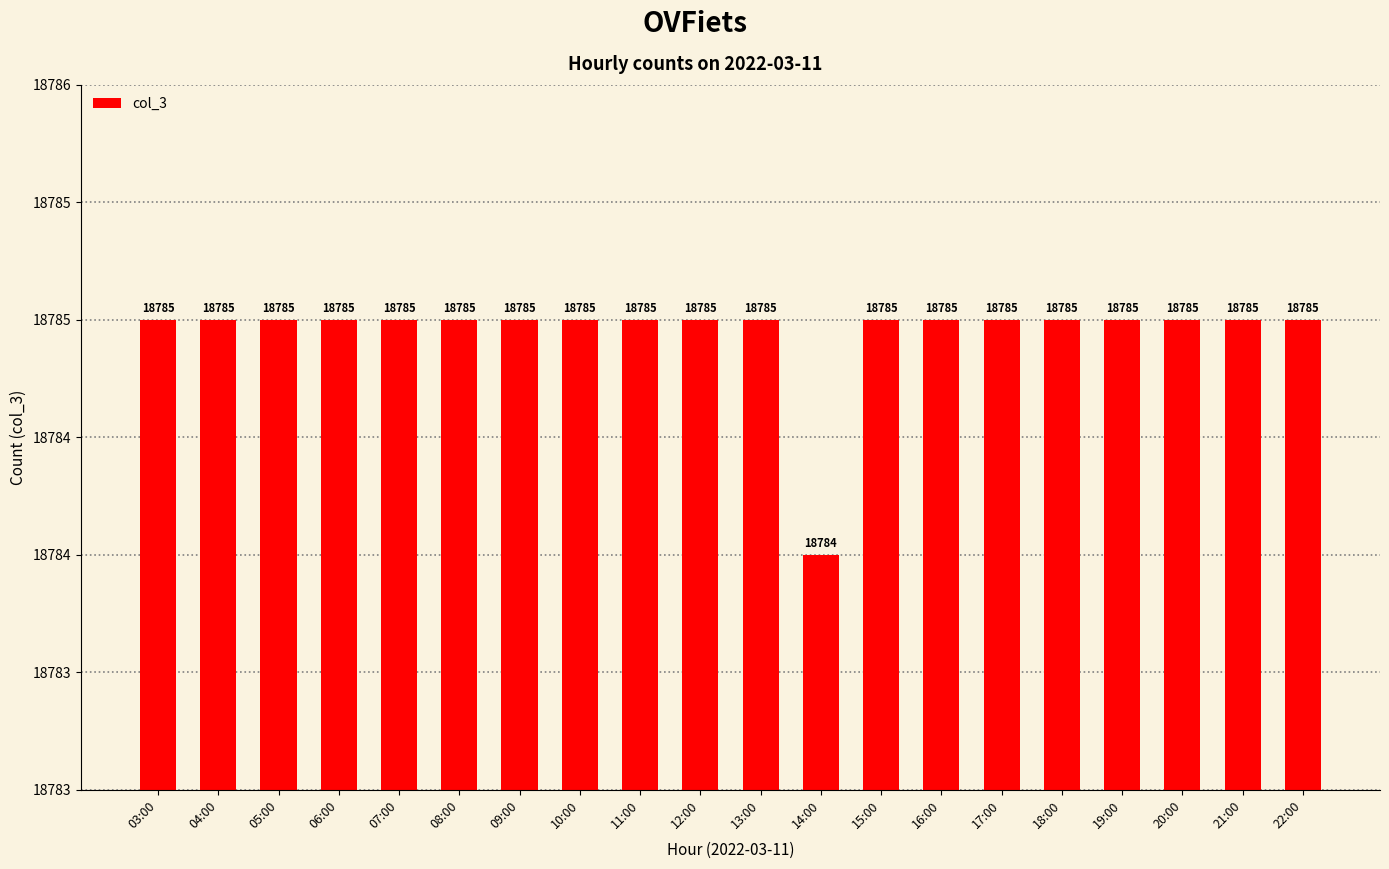

What value does the data have at 04:00?

18785